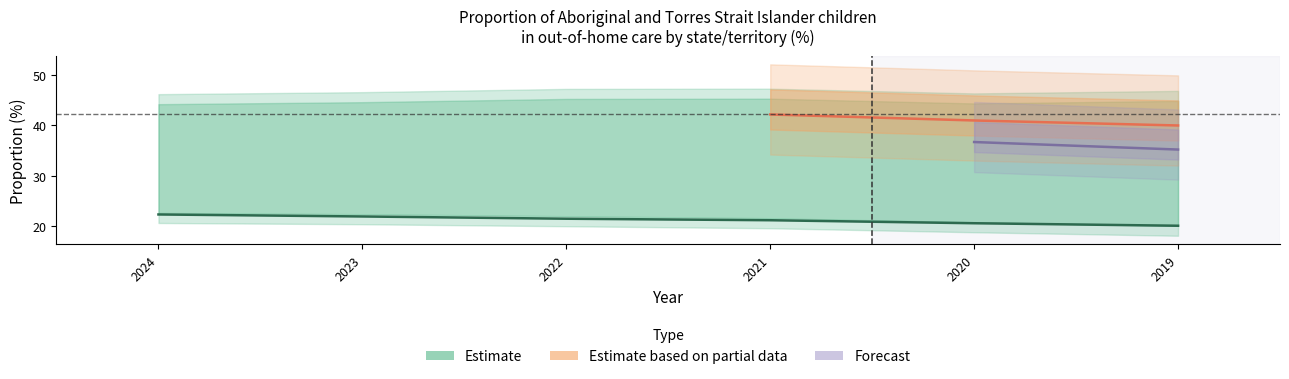

The Aboriginal and Torres Strait Islander series shows 53.7 at 2020. True or false?

False